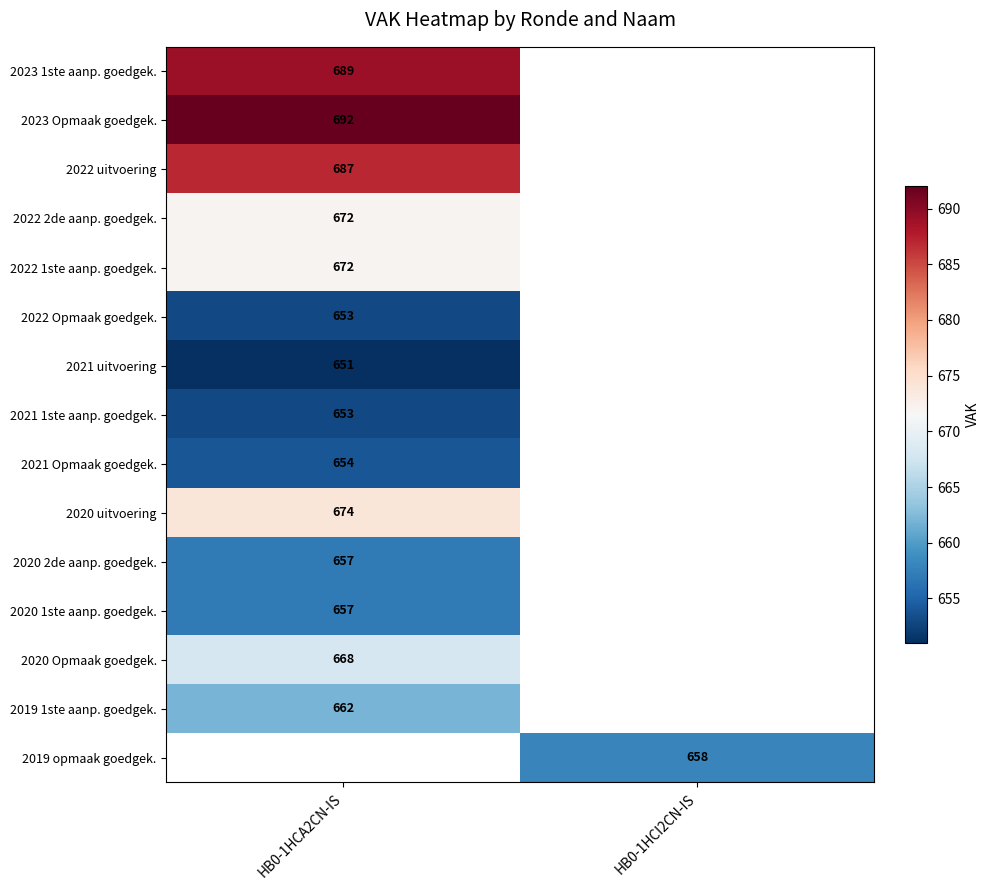

Is it true that 2023 1ste aanp. goedgek. equals 390 at HB0-1HCA2CN-IS?

False